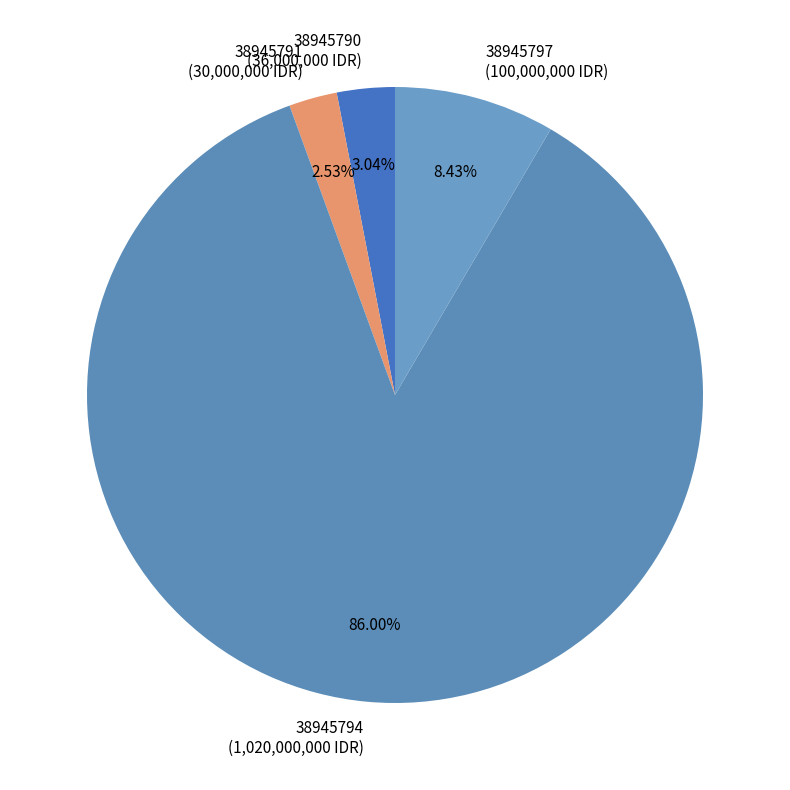

Which has a higher value, 38945791 or 38945794?

38945794